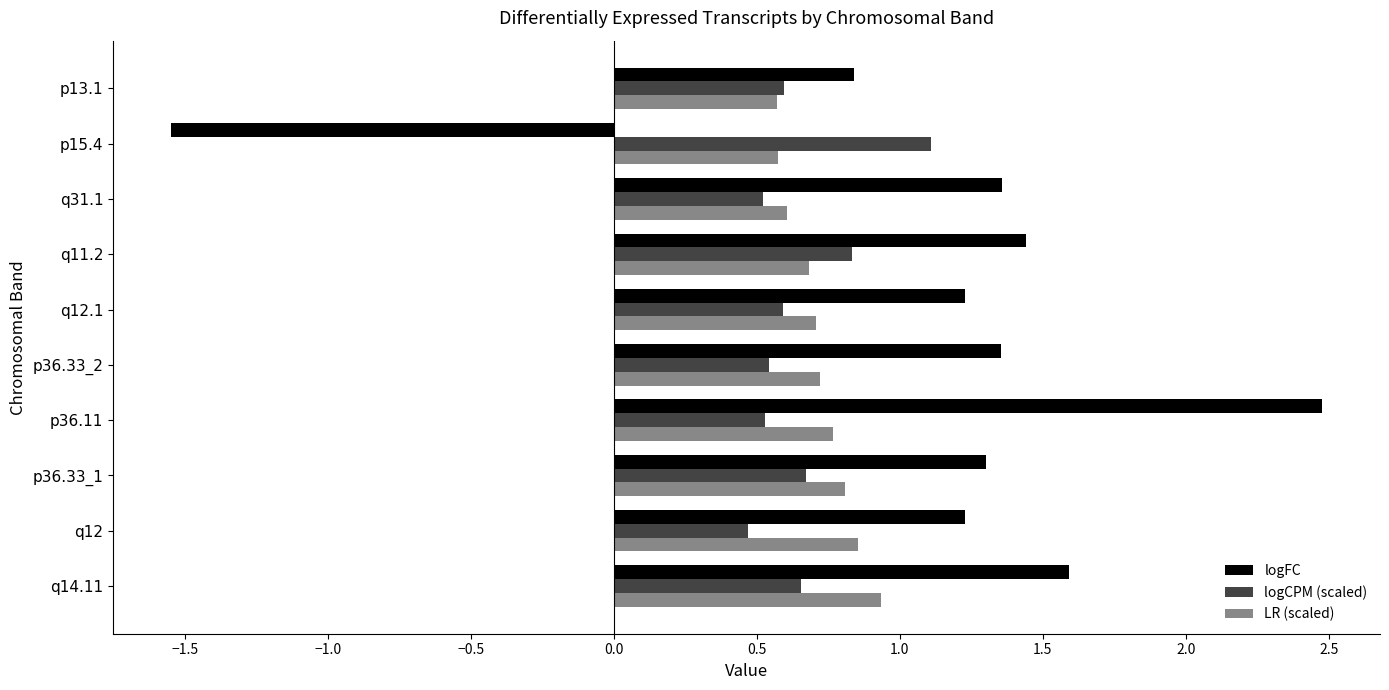

Which series has the largest range (max minus min)?

logFC